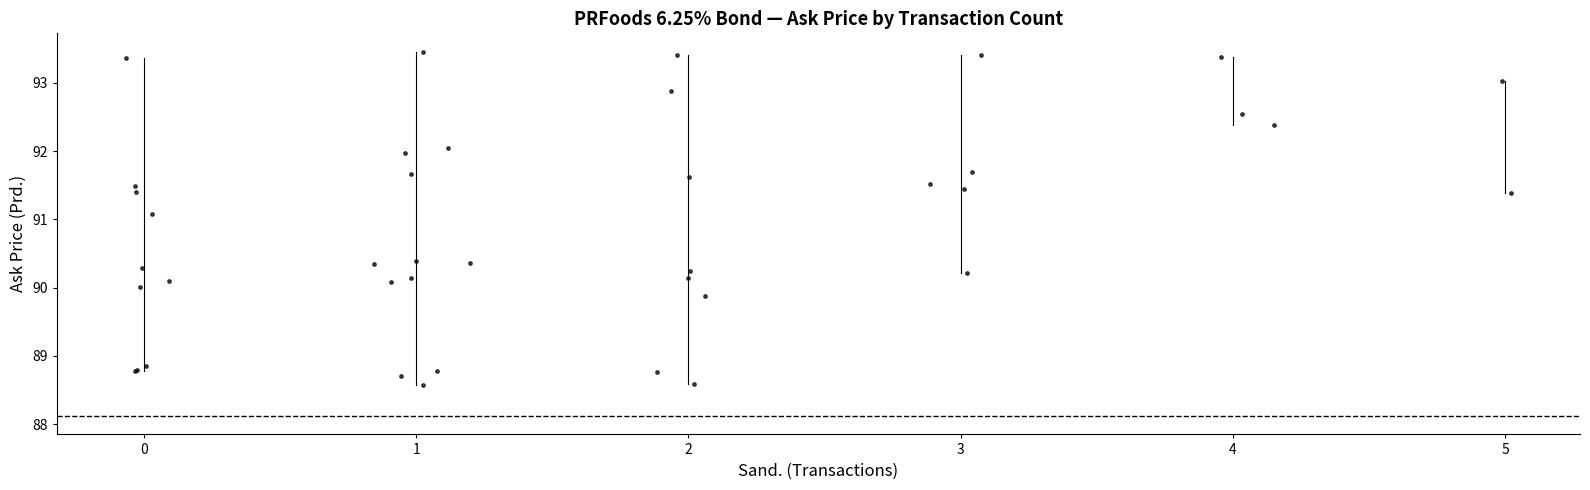

What Y value in the scatter plot is closest to 91?

91.1